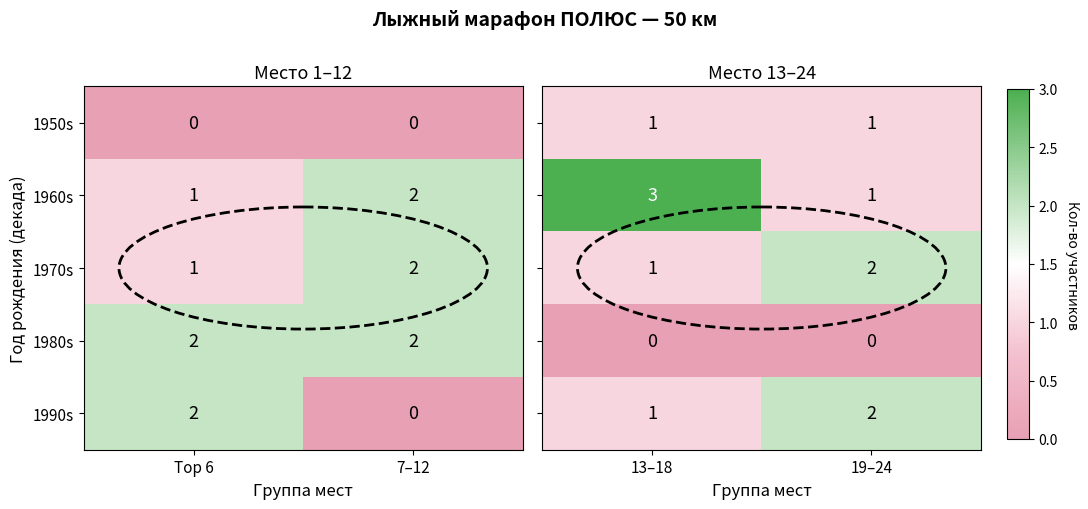

Is it true that 1960s equals 1 at Top 6?

True